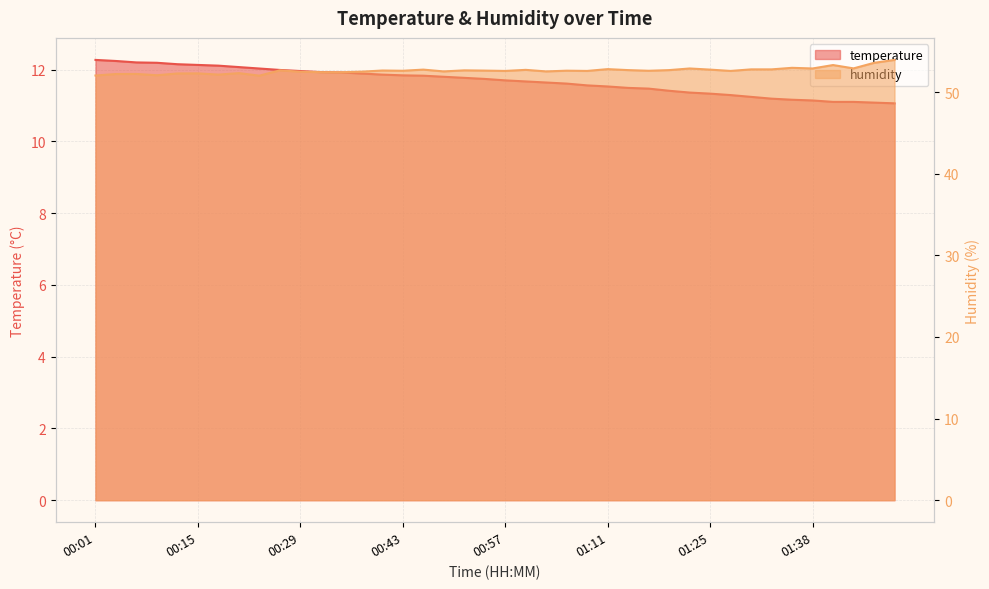

At how many categories does at least one series exceed 33?

40